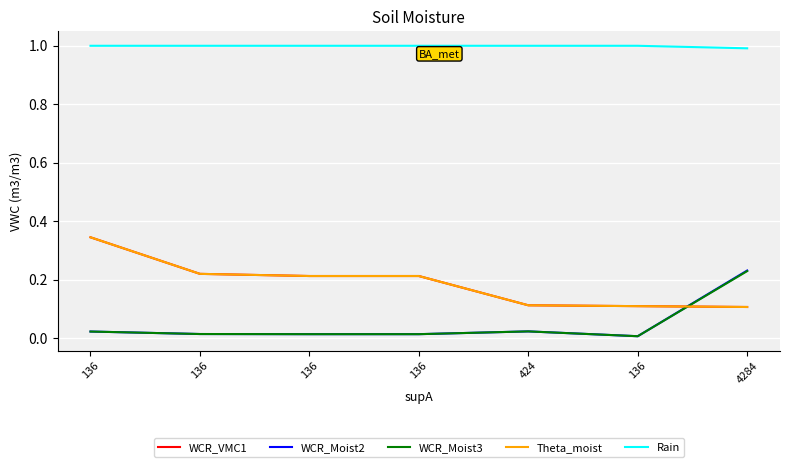

Does the chart display data point markers on the line(s)?

No